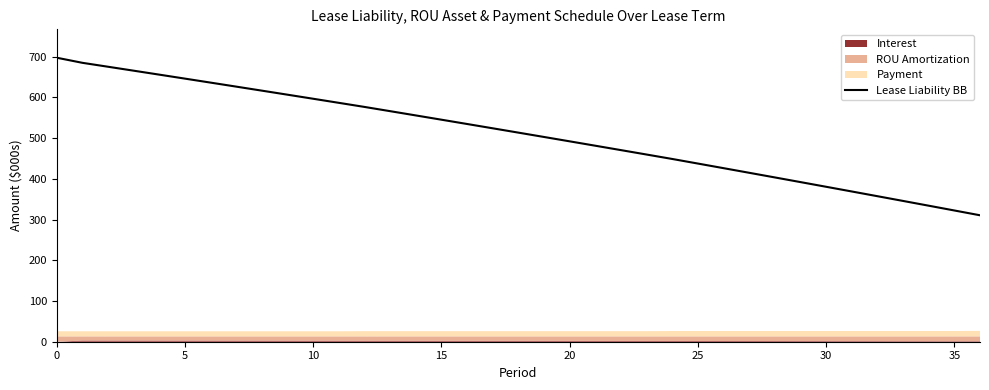

True or false: the data shows 555.8 at 14.

True